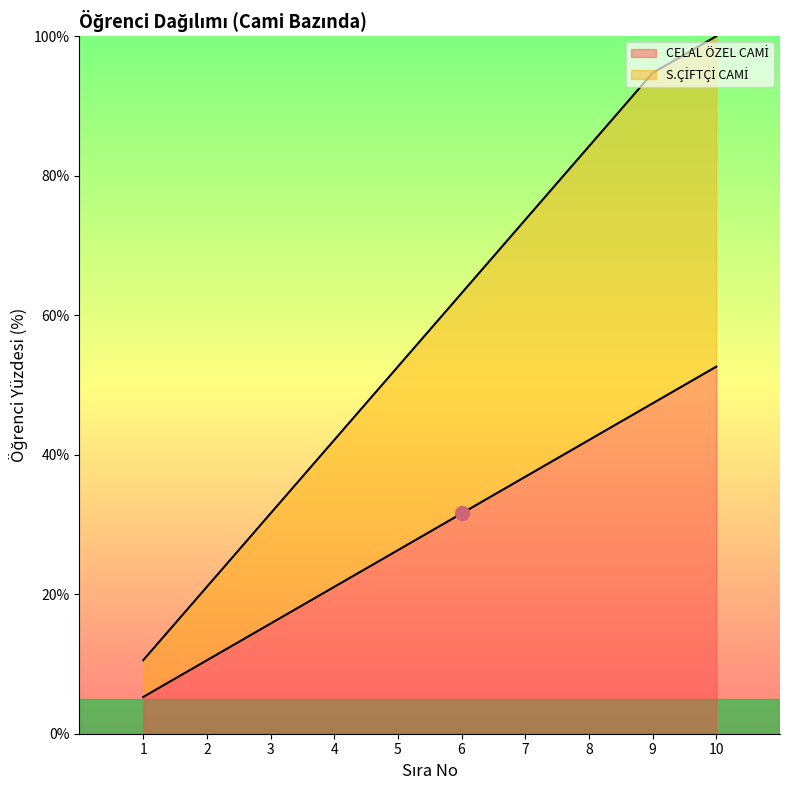

Which category has the highest value across all series?

10